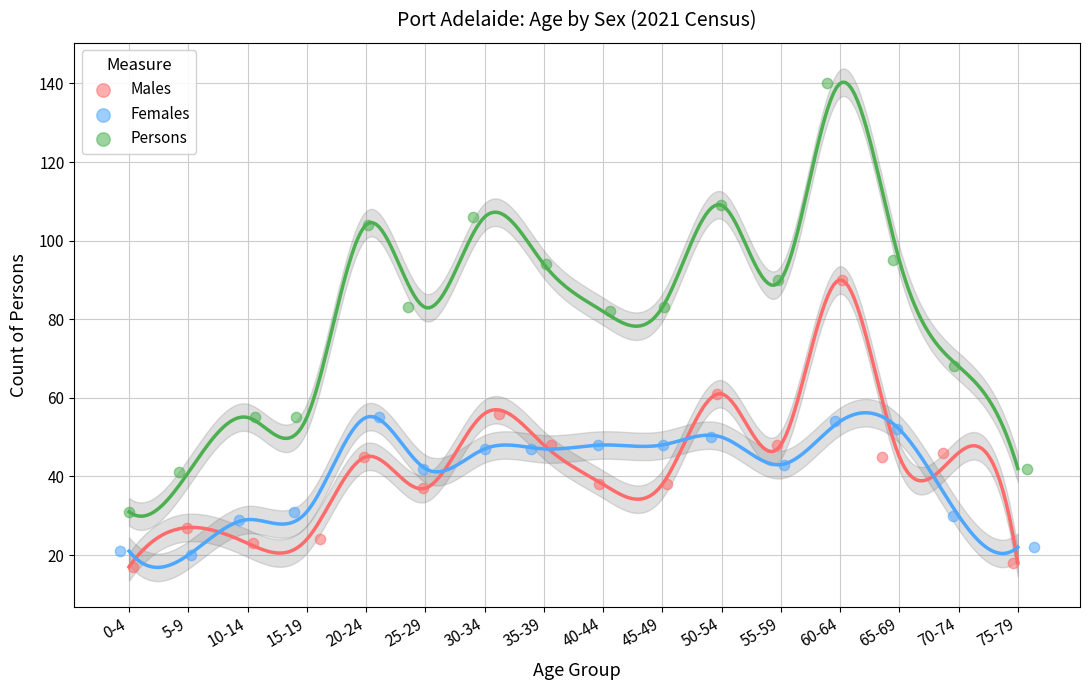

Which series contains the highest Y value?

Persons